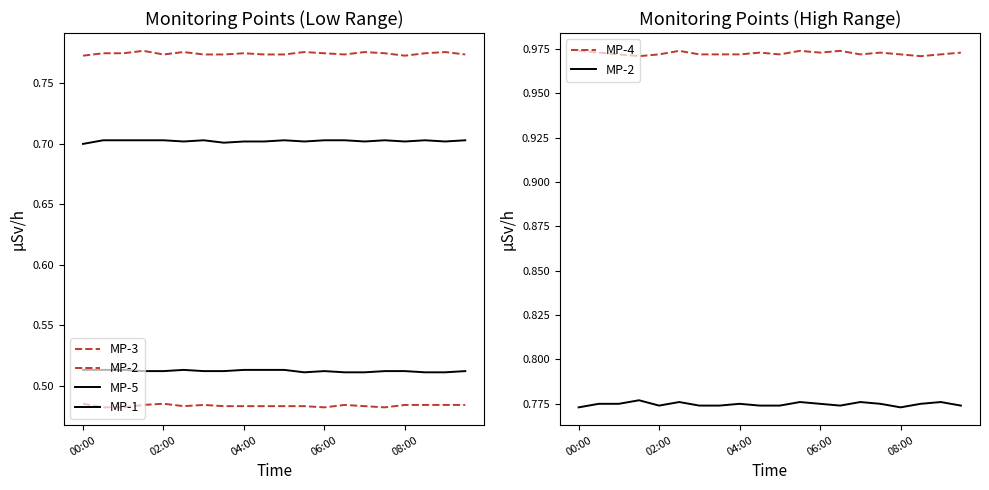

Reading left to right, what are all the values shown in this chart?

MP-3: 0.5	0.5	0.5	0.5	0.5	0.5	0.5	0.5	0.5	0.5	0.5	0.5	0.5	0.5	0.5	0.5	0.5	0.5	0.5	0.5
MP-2: 0.8	0.8	0.8	0.8	0.8	0.8	0.8	0.8	0.8	0.8	0.8	0.8	0.8	0.8	0.8	0.8	0.8	0.8	0.8	0.8
MP-5: 0.7	0.7	0.7	0.7	0.7	0.7	0.7	0.7	0.7	0.7	0.7	0.7	0.7	0.7	0.7	0.7	0.7	0.7	0.7	0.7
MP-1: 0.5	0.5	0.5	0.5	0.5	0.5	0.5	0.5	0.5	0.5	0.5	0.5	0.5	0.5	0.5	0.5	0.5	0.5	0.5	0.5
MP-4: 1.0	1.0	1.0	1.0	1.0	1.0	1.0	1.0	1.0	1.0	1.0	1.0	1.0	1.0	1.0	1.0	1.0	1.0	1.0	1.0